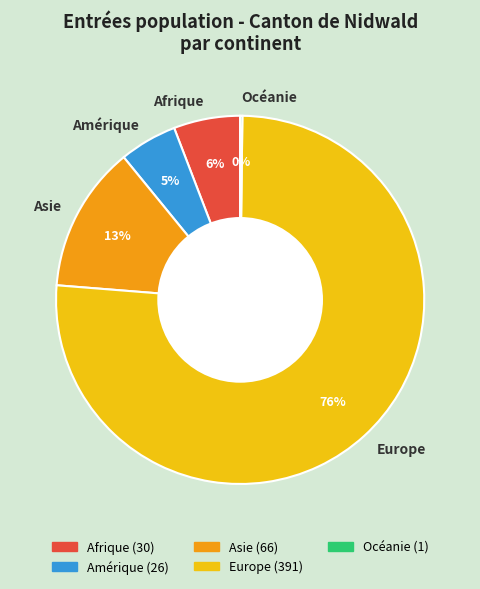

To the nearest percent, what percentage of the pie is Asie?

13%